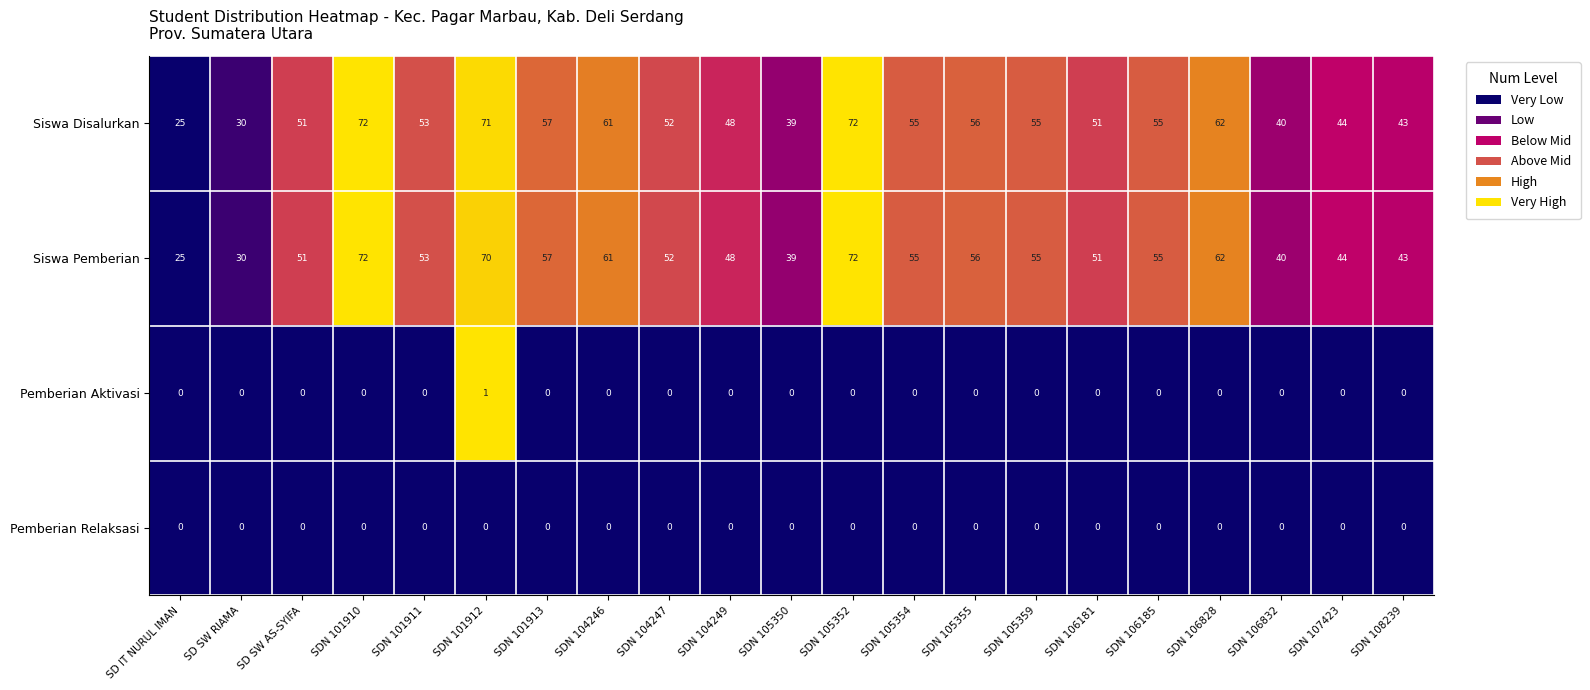

At which label is Siswa Disalurkan closest to 48?

SDN 104249